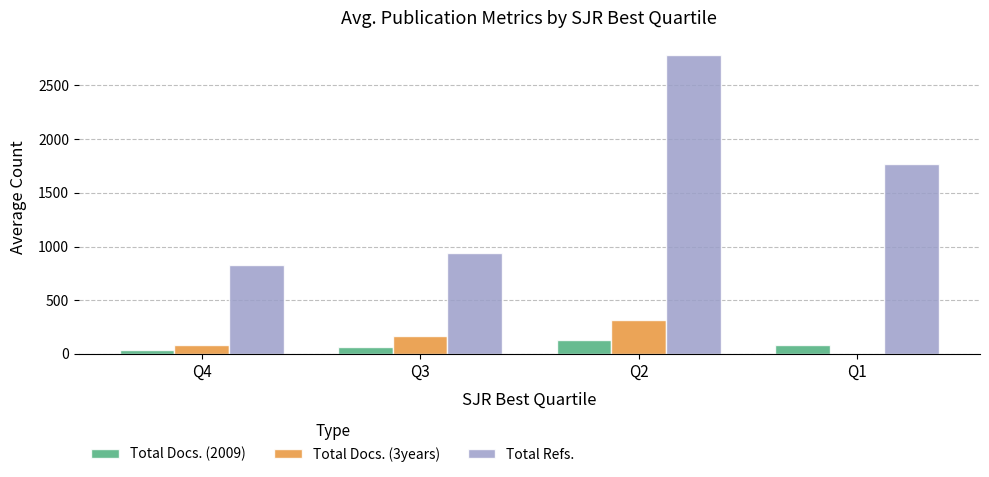

Which series has the largest total across all categories?

Total Refs.